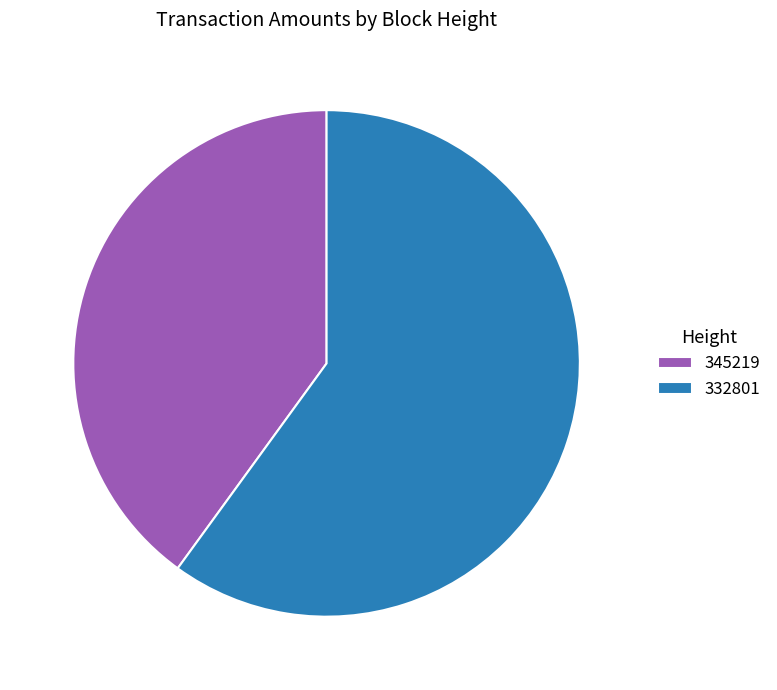

Combined, do 345219 and 332801 account for over 50%?

Yes